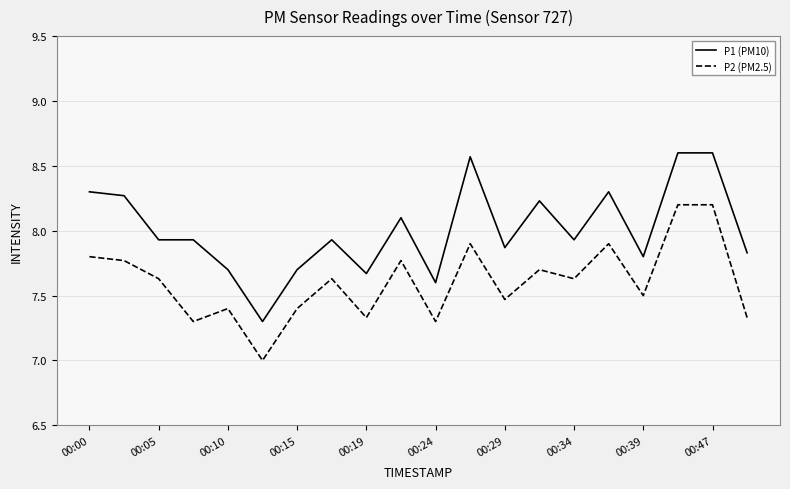

What are all the series names shown in the legend?

P1 (PM10), P2 (PM2.5)